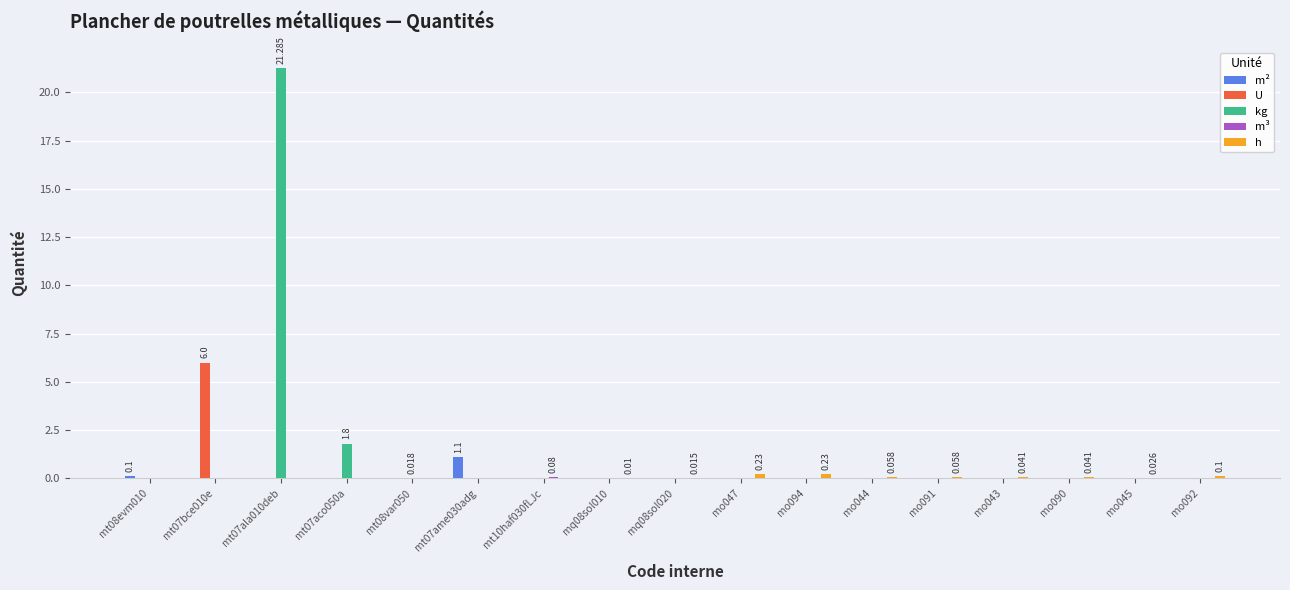

Does the chart contain stacked bars?

No